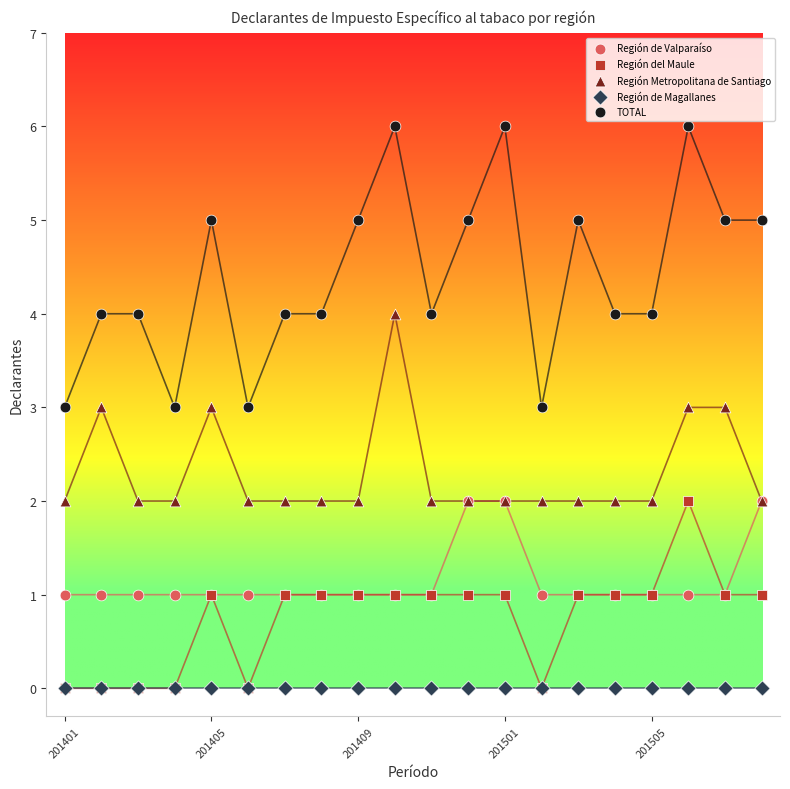

What are all the series names shown in the legend?

Región de Valparaíso, Región del Maule, Región Metropolitana de Santiago, Región de Magallanes, TOTAL